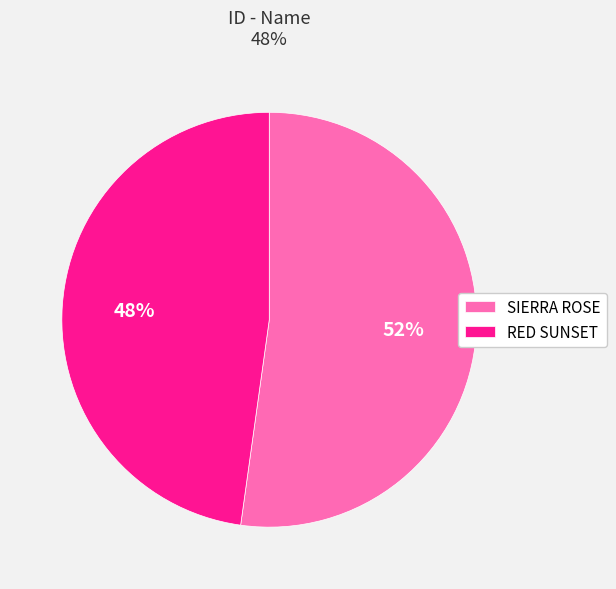

The RED SUNSET slice represents 55% of the pie. True or false?

False